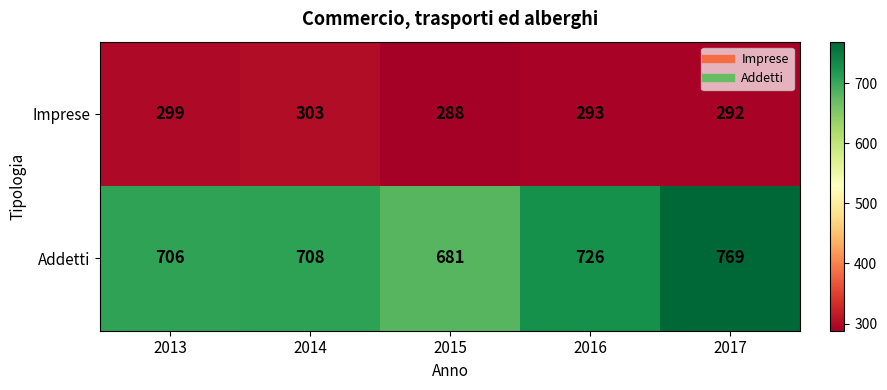

Where is Addetti nearest to the value 725?

2016